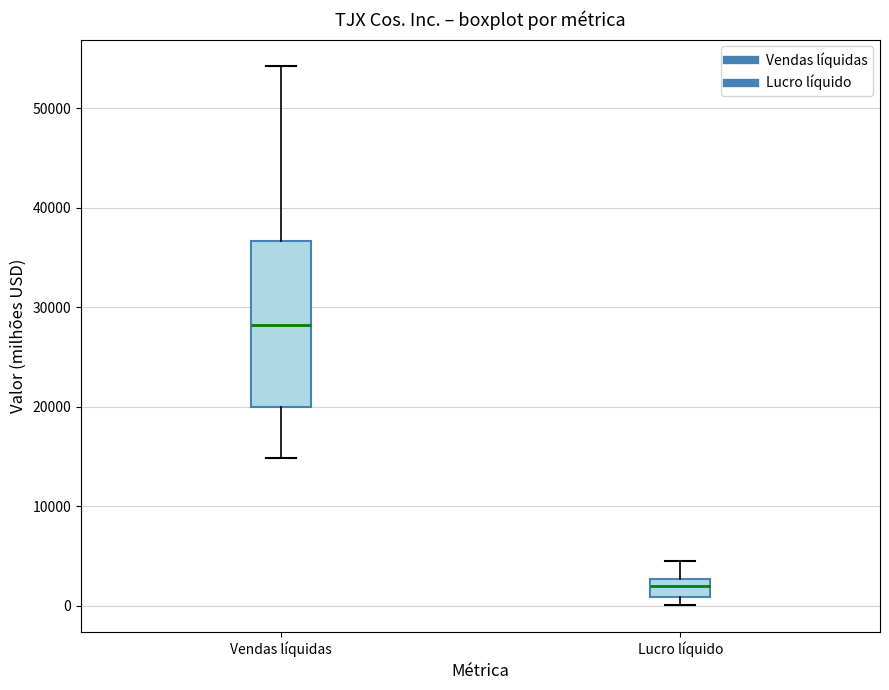

Reading left to right, transcribe this box plot: for each box, give where its median line is, the range the box spans, and where its two whiskers end, as read against the y-axis. The values are not printed on the chart, so give them approximately, as read against the axis.

Vendas líquidas: median 28000, box 20000 to 37000, whiskers 15000 to 54000
Lucro líquido: median 2000, box 1000 to 3000, whiskers 0 to 4000